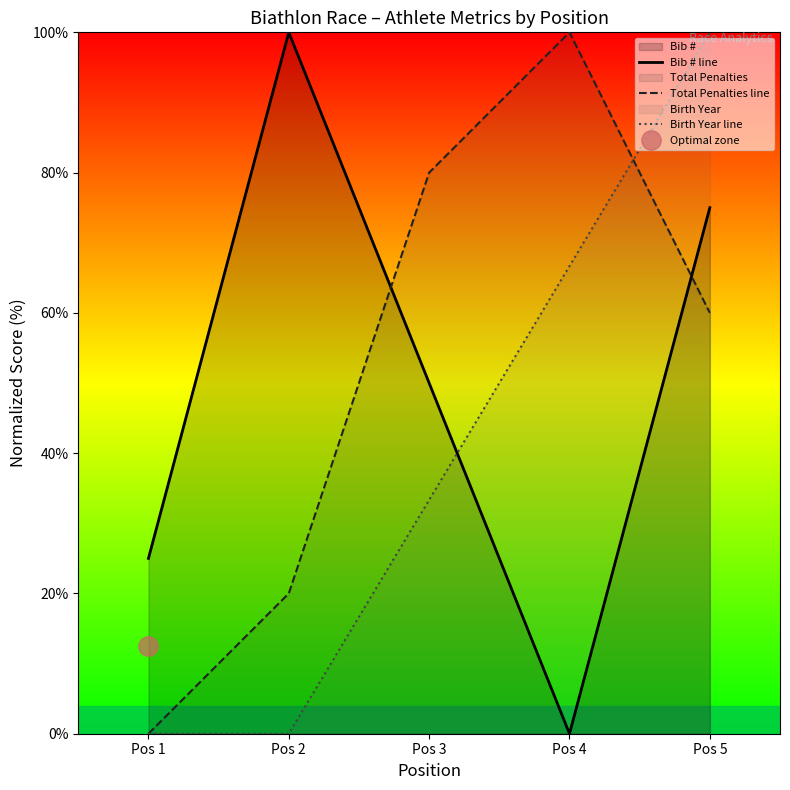

What is the highest value of the Total Penalties line series?

100.0